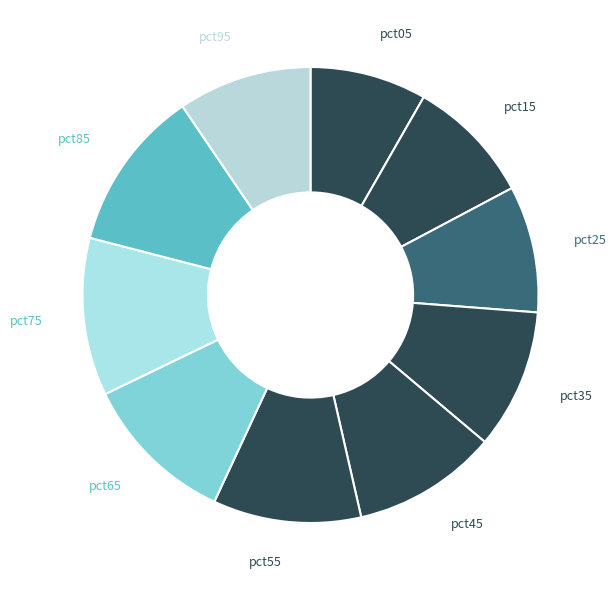

Is there any slice that represents more than half of the pie?

No